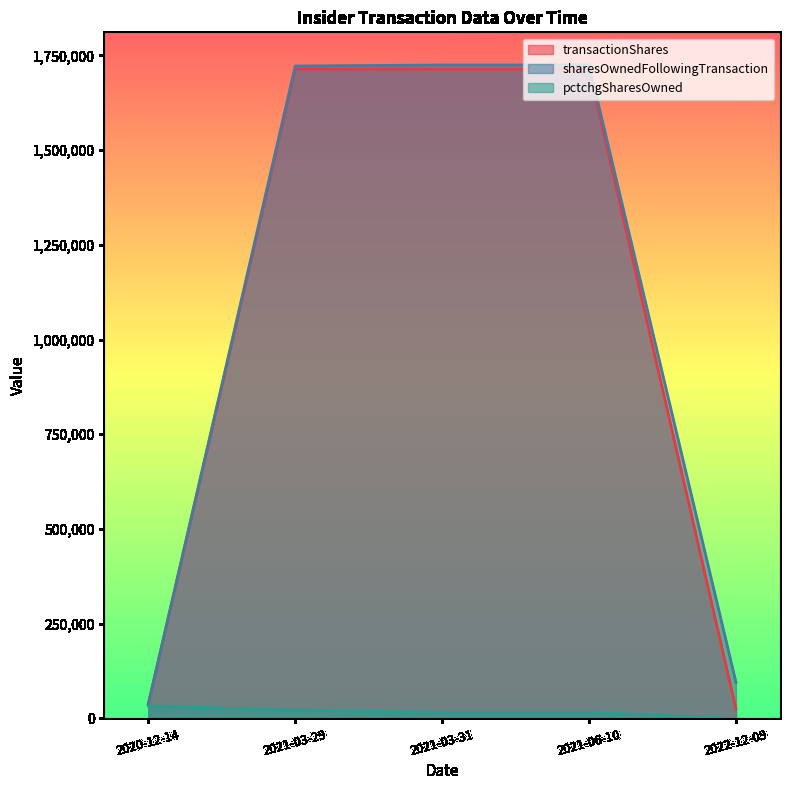

Is it true that transactionShares equals 38116 at 2020-12-14?

True